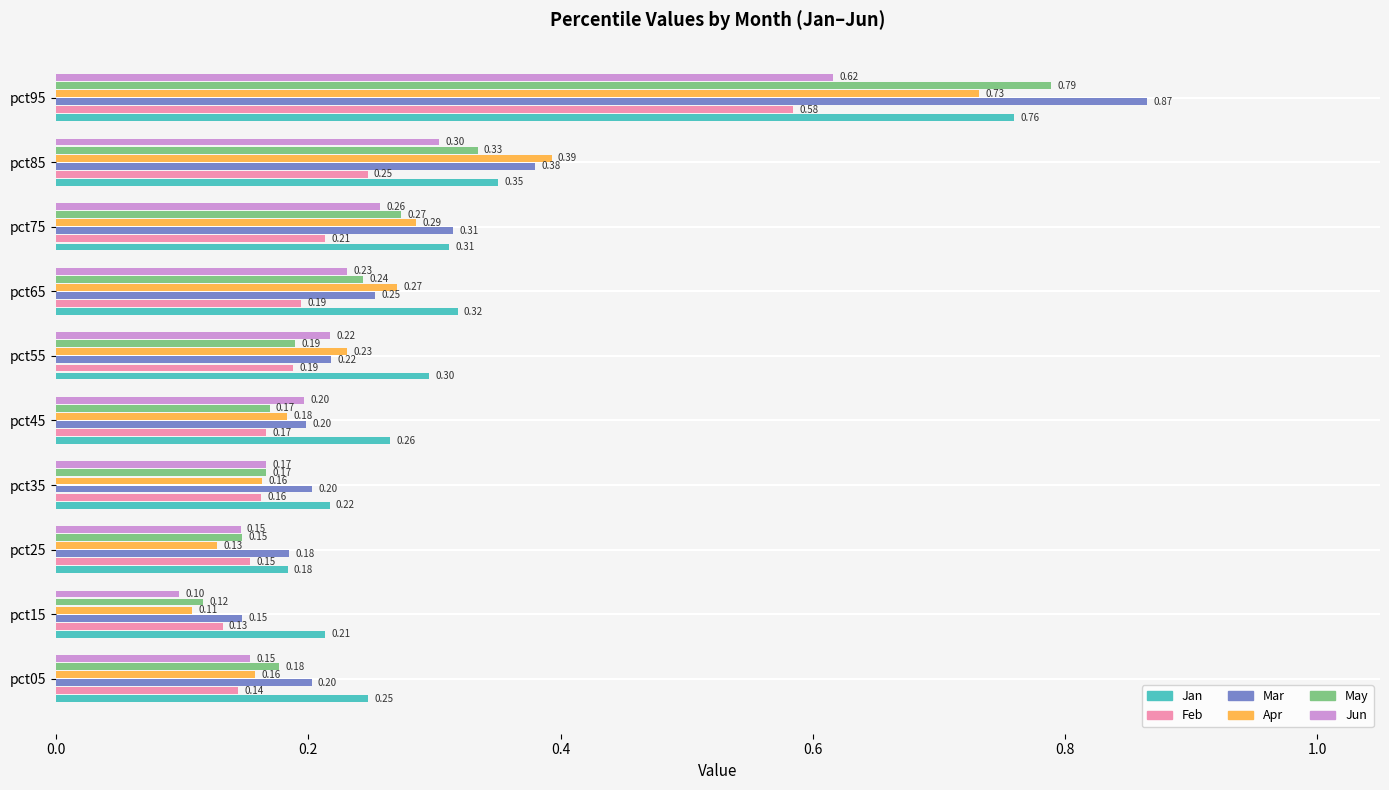

At pct05, list the series in order from largest to smallest.

Jan, Mar, May, Apr, Jun, Feb